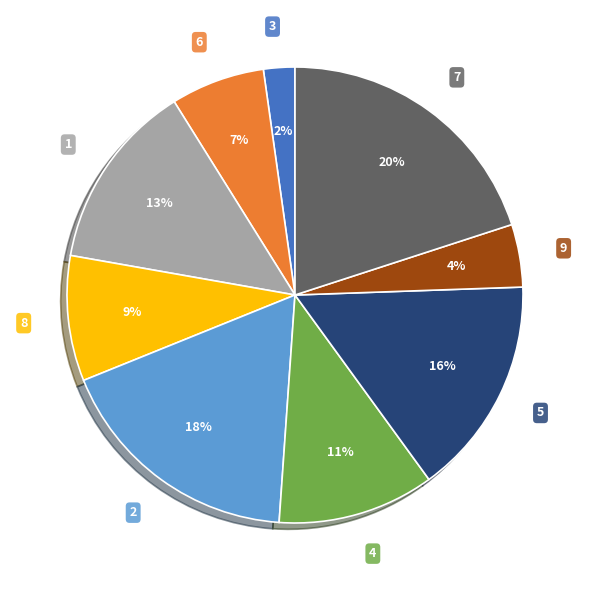

How many segments does this pie chart have?

9